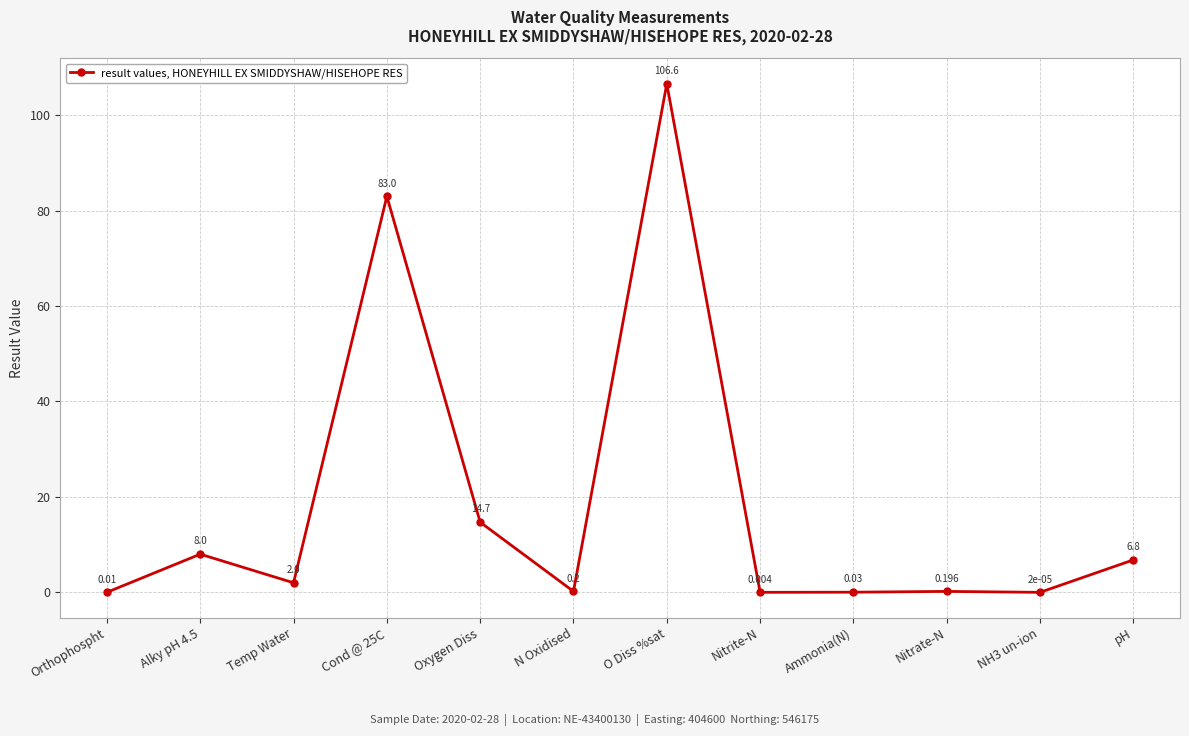

At which category does the data reach its first local peak?

Alky pH 4.5